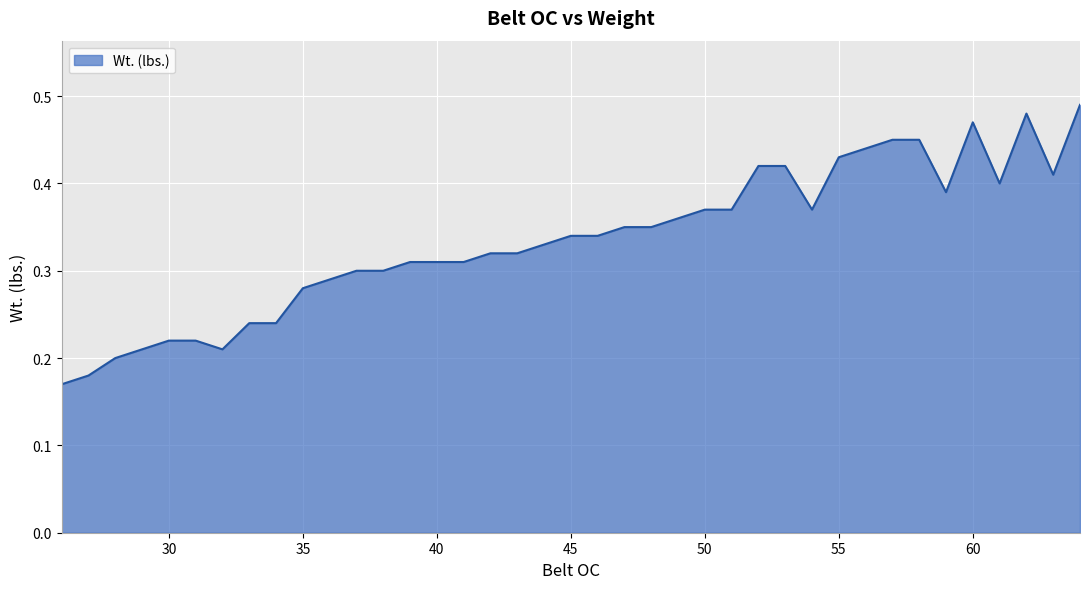

Reading left to right, transcribe all the data shown in this chart.

0.2	0.2	0.2	0.2	0.2	0.2	0.2	0.2	0.2	0.3	0.3	0.3	0.3	0.3	0.3	0.3	0.3	0.3	0.3	0.3	0.3	0.3	0.3	0.4	0.4	0.4	0.4	0.4	0.4	0.4	0.4	0.5	0.5	0.4	0.5	0.4	0.5	0.4	0.5